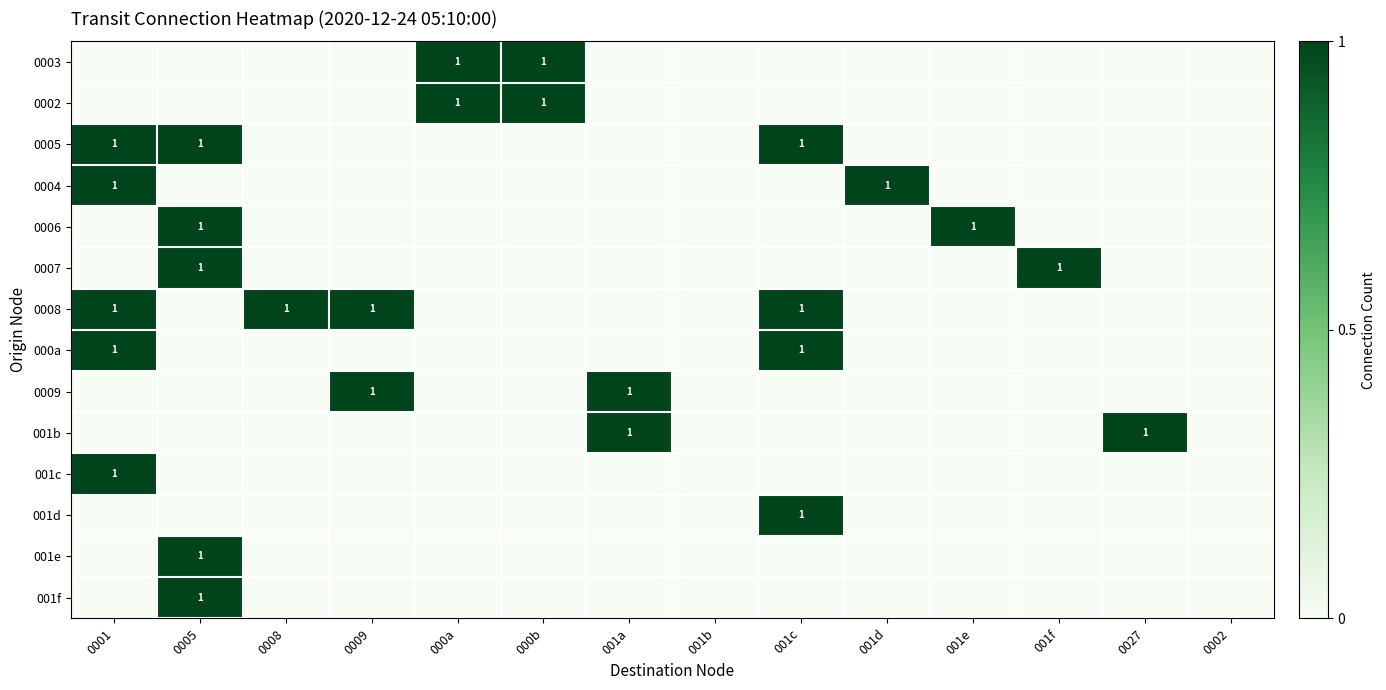

The 0008 series shows 1 at 0008. True or false?

True